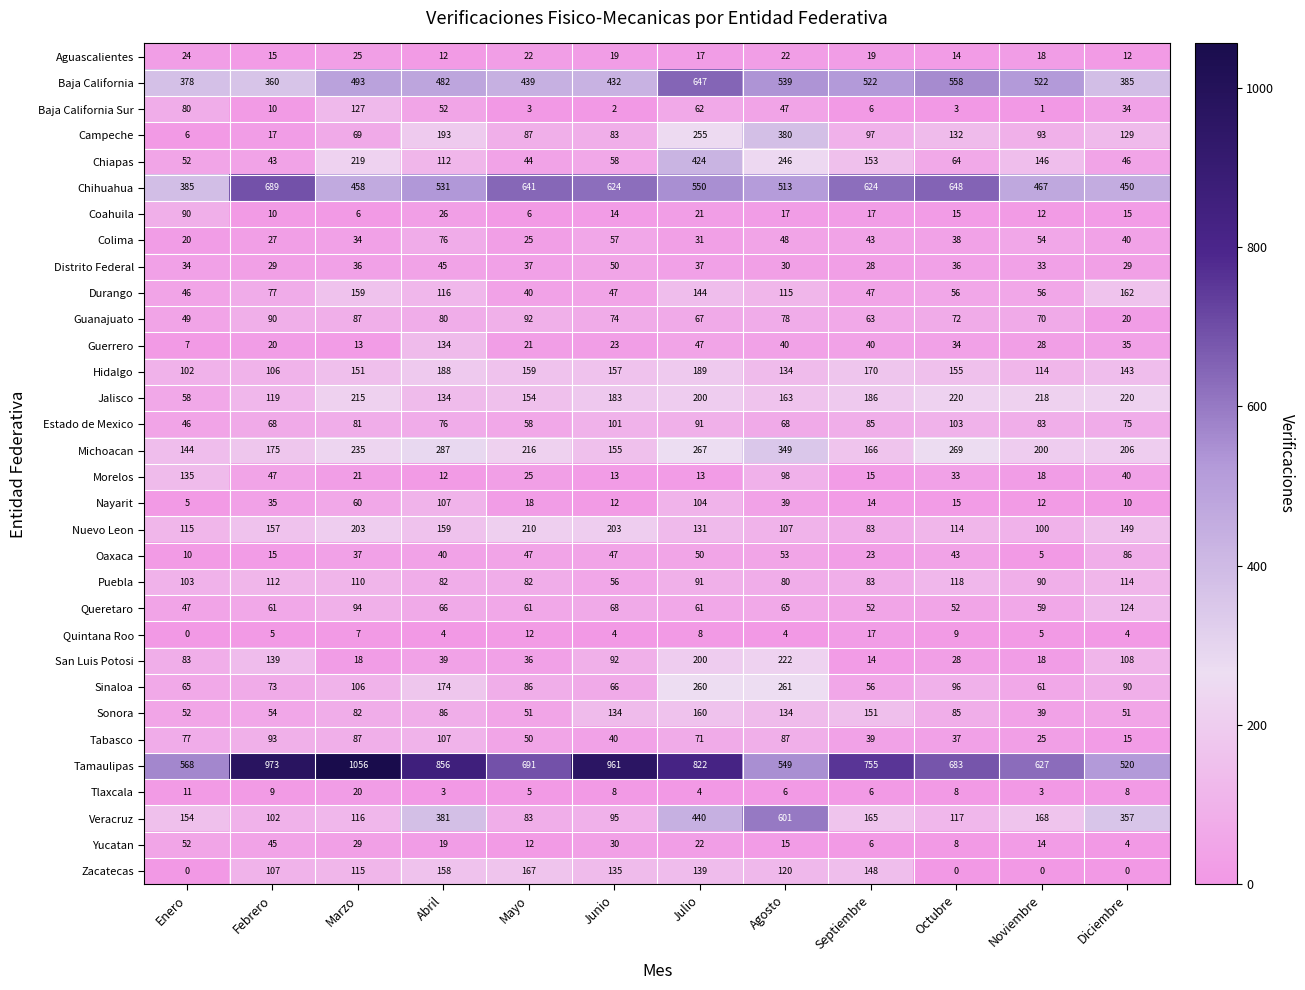

What is the sum of the Nayarit values at Noviembre and Febrero?

47